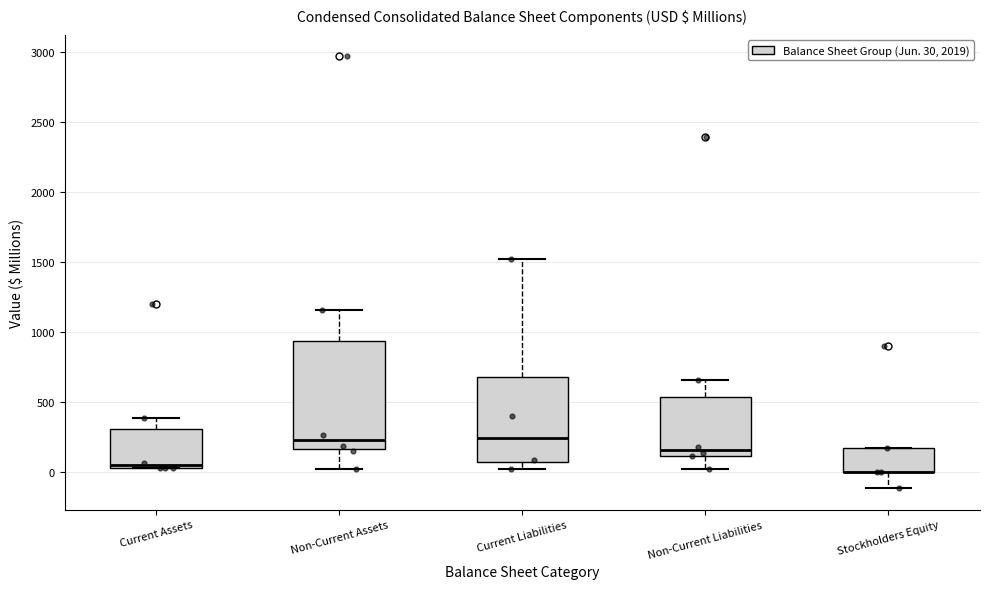

Where does the upper whisker of the box for Non-Current Assets end on the y-axis? The values are not printed on the chart, so give them approximately, as read against the axis.

1150